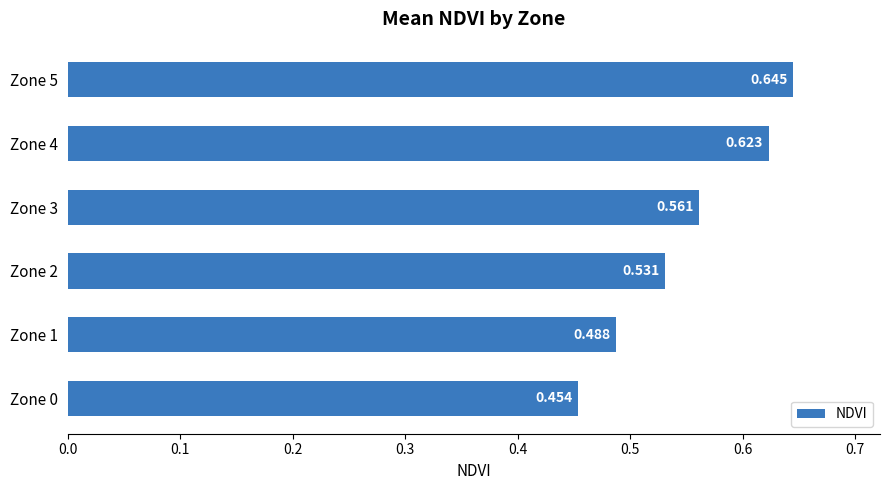

Count the values in the range 0 to 1.

6